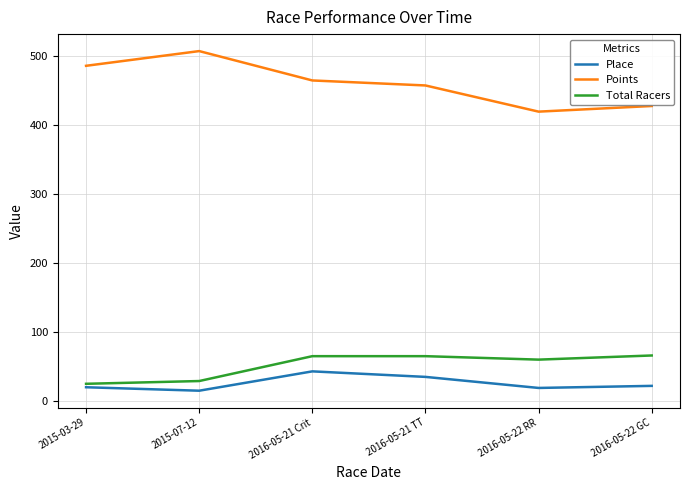

How many lines are shown in the chart?

3